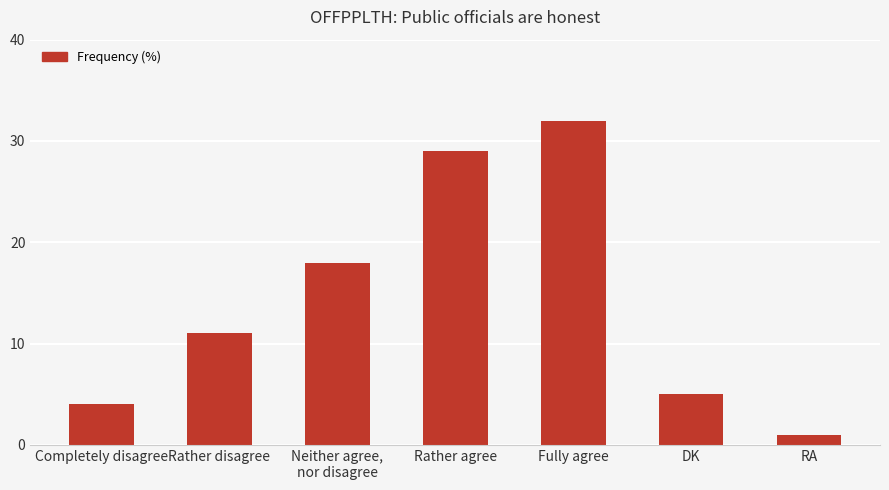

Reading right to left, list all the values displayed in this chart.

RA=1	DK=5	Fully agree=32	Rather agree=29	Neither agree,
nor disagree=18	Rather disagree=11	Completely disagree=4